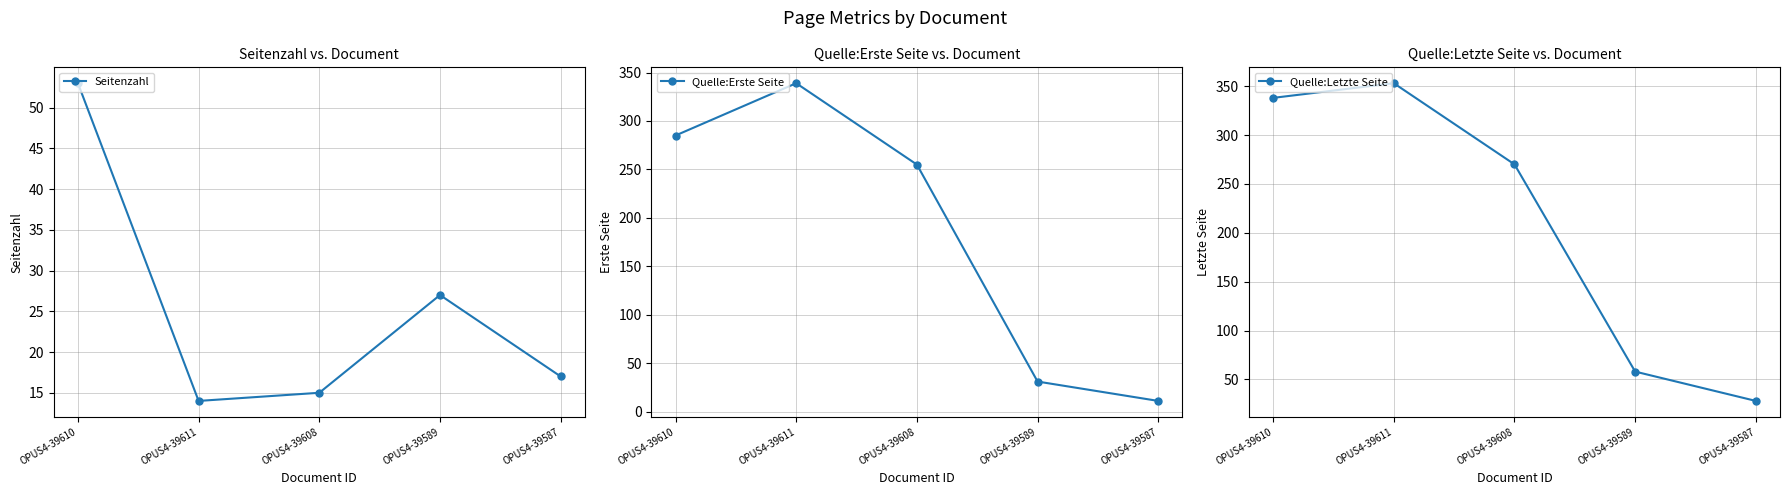

List the labels in order of Quelle:Letzte Seite value, largest first.

OPUS4-39611, OPUS4-39610, OPUS4-39608, OPUS4-39589, OPUS4-39587